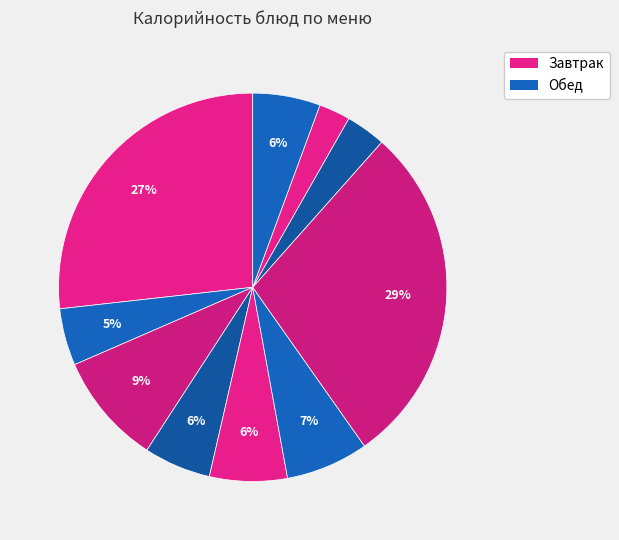

Count the number of slices in the pie.

10